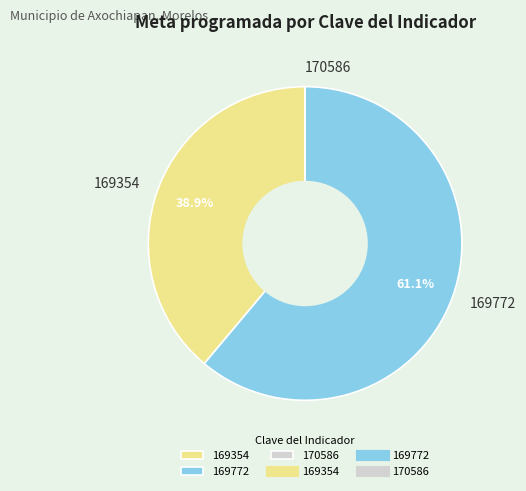

Do 169354 and 169772 together represent more than half of the pie?

Yes